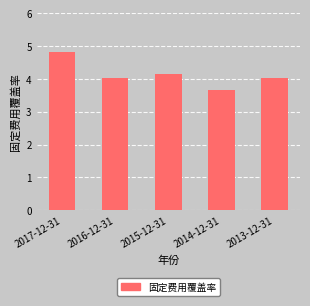

What is the label of the 1st bar from the right?

2013-12-31